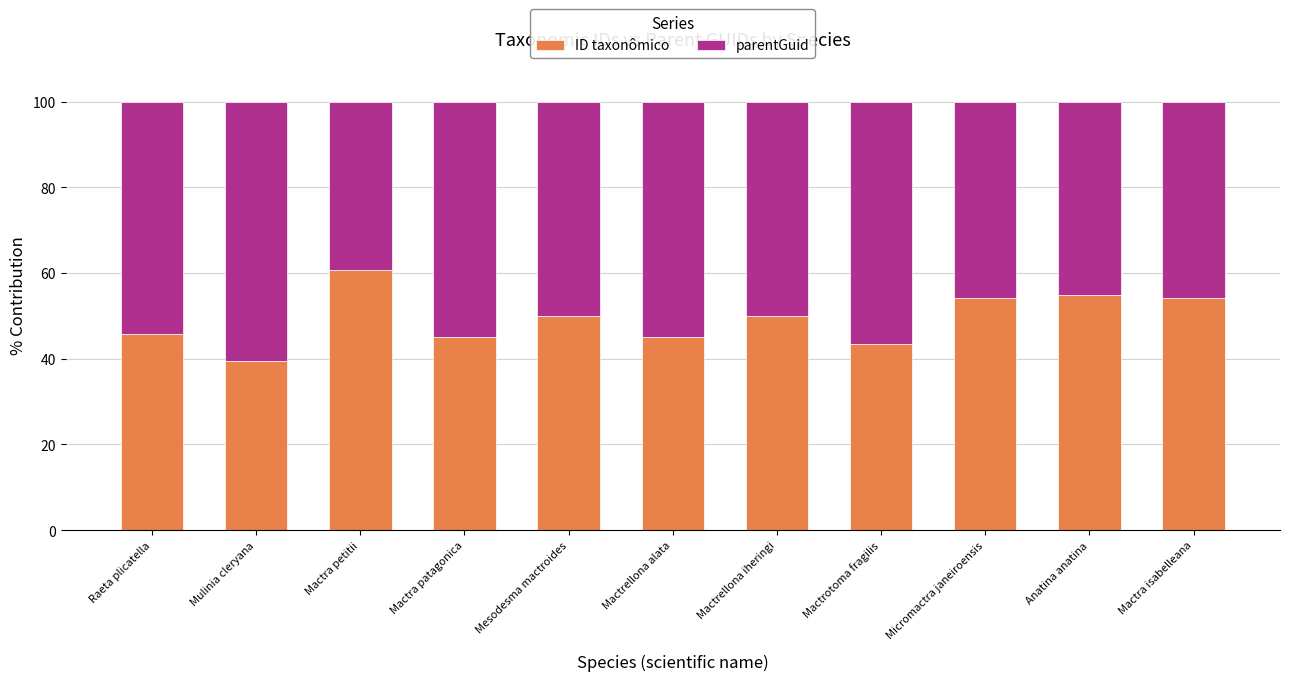

What is the lowest value of the ID taxonômico series?

39.4